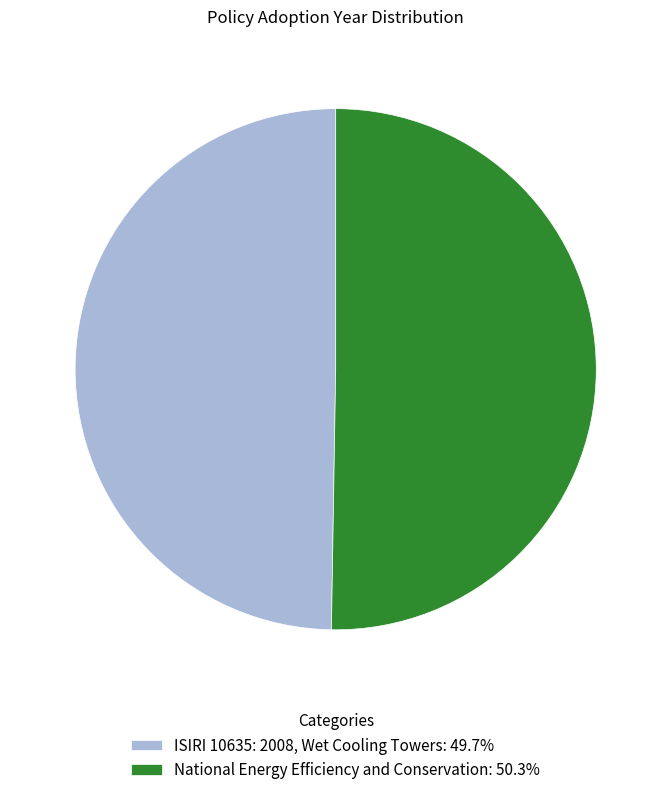

The National Energy Efficiency and Conservation slice represents 37% of the pie. True or false?

False